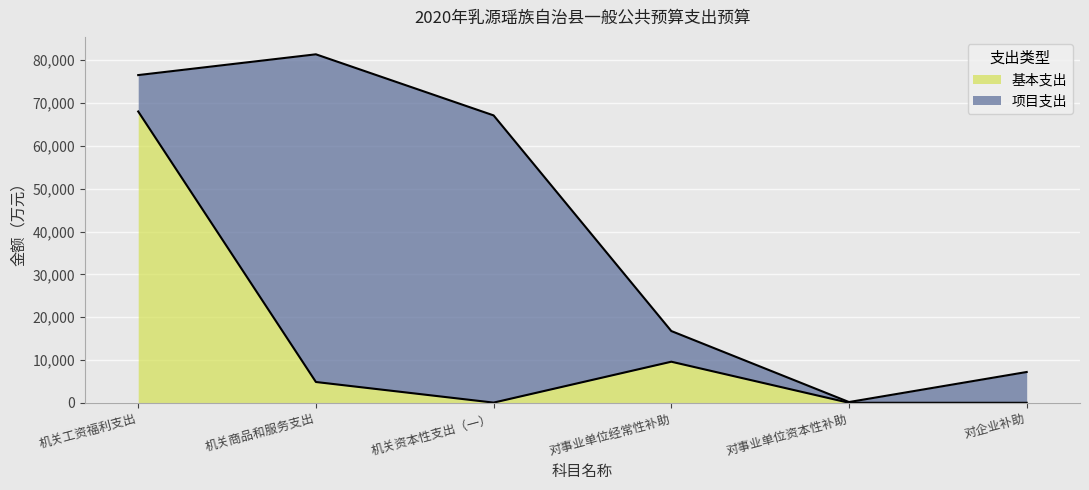

Reading left to right, list all the values displayed in this chart.

68027.6	4862.1	45.6	9598.1	7.4	0.0